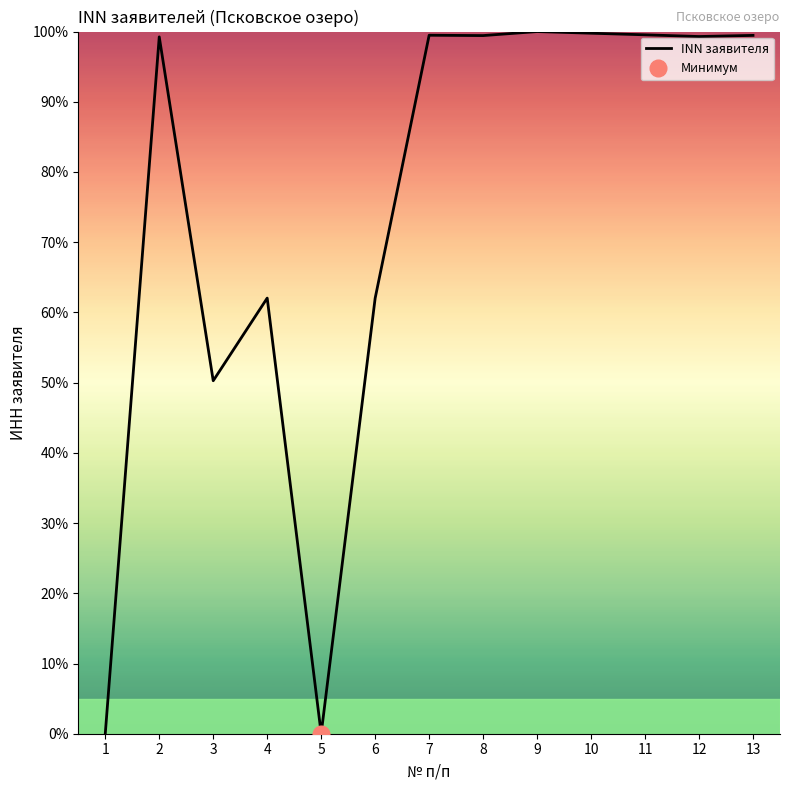

What is the sum of the values at 4 and 6?

124.1